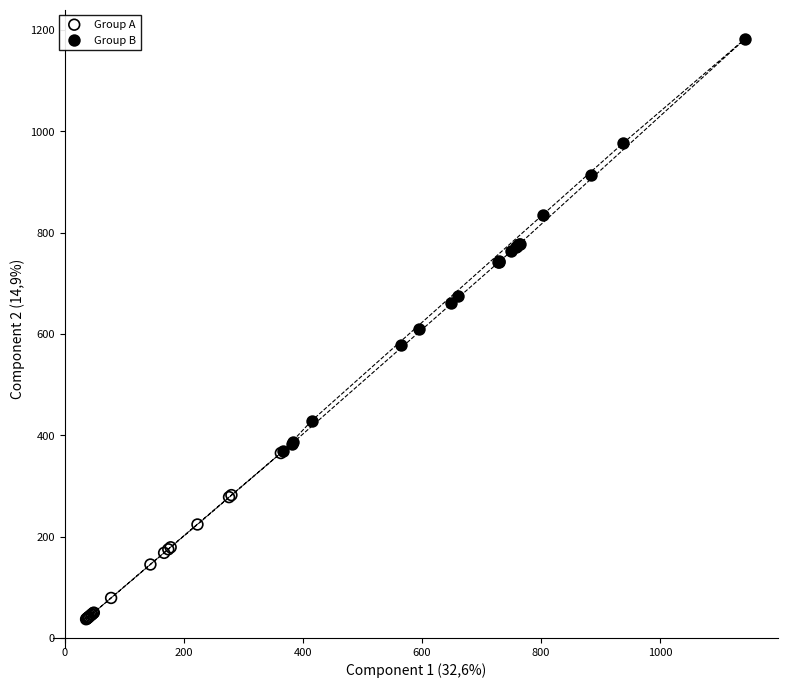

Which series has the widest spread of Y values?

Group B